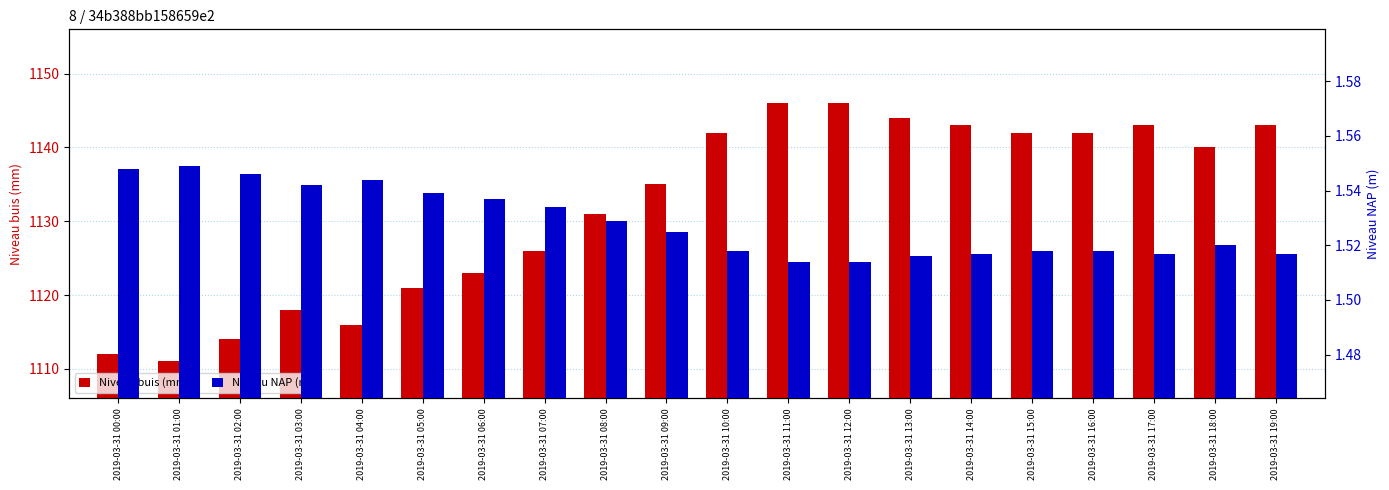

What position from the left is 2019-03-31 19:00?

20